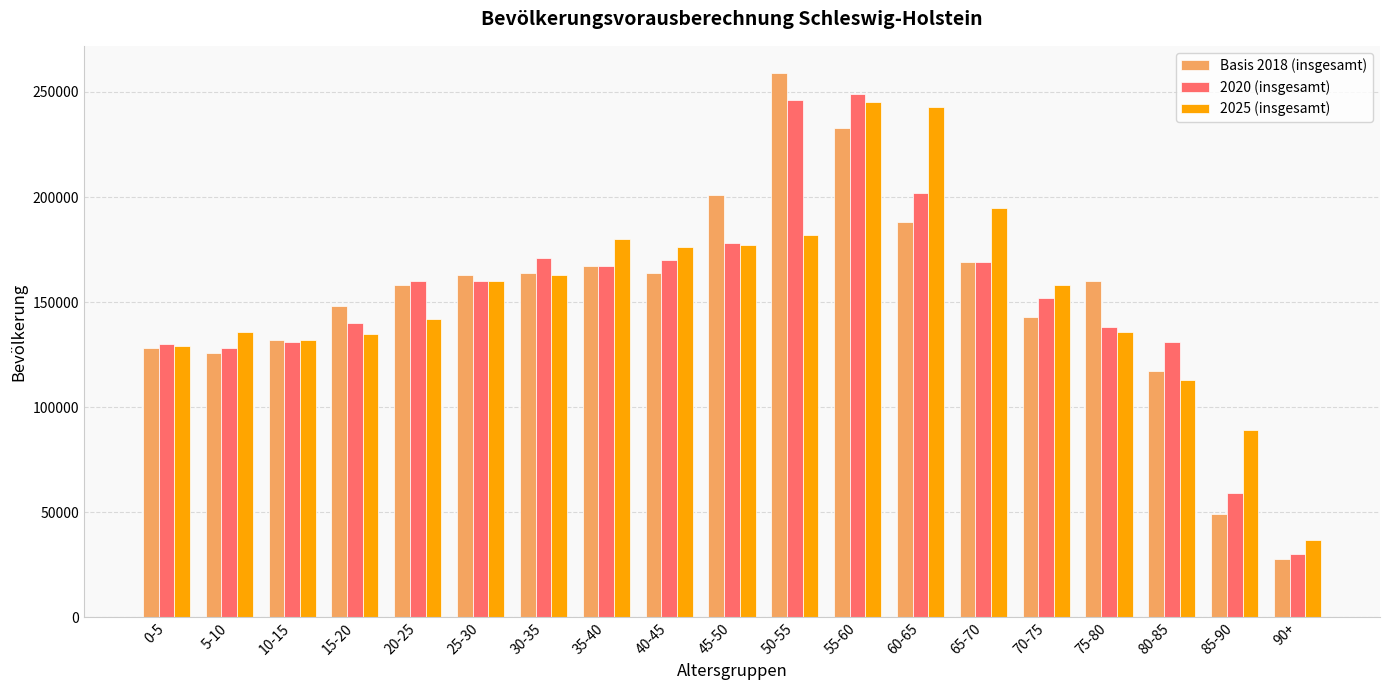

Count the number of data series in this chart.

3